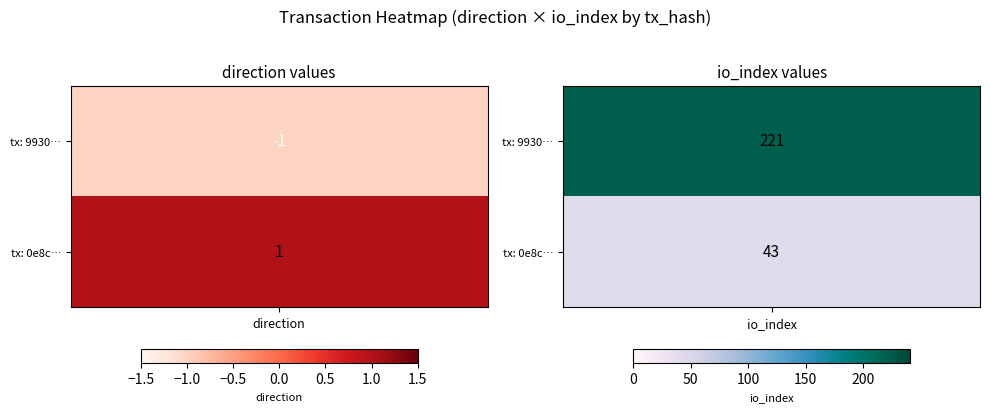

What is the sum of the 9930631485d95a9d29895e3c94c60bf31cacc86 values at 1 and 0?

220